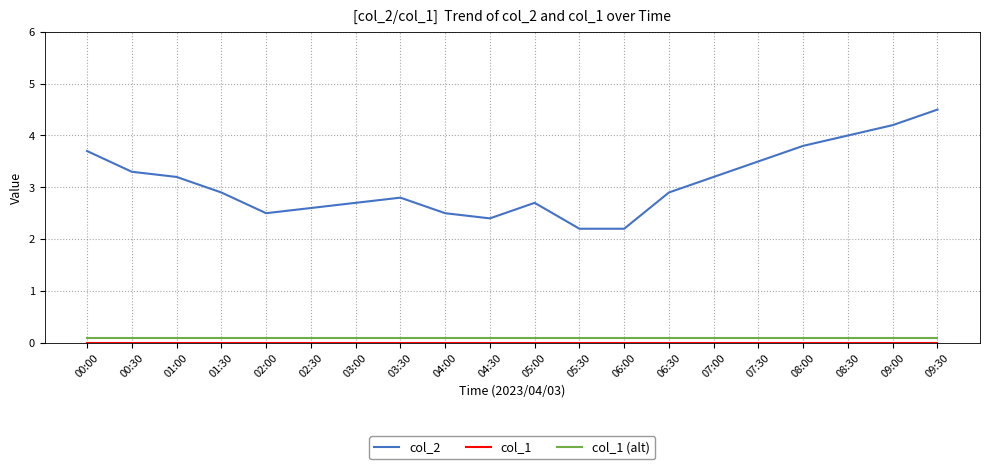

True or false: col_2 has a value of 2.9 at 01:30.

True